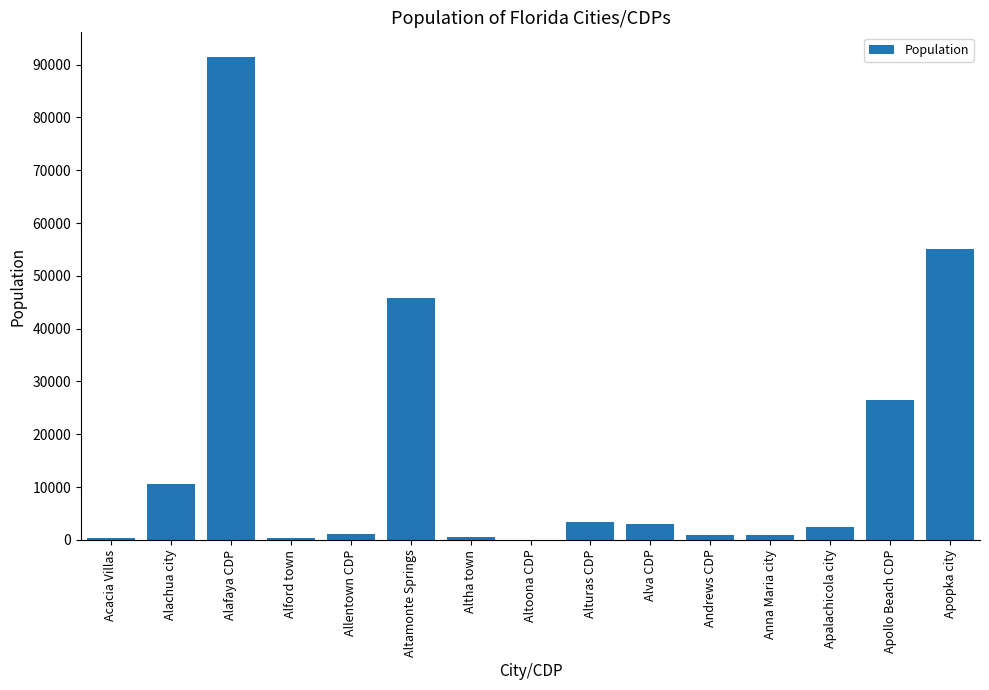

The chart shows a value of 20864 at Apopka city. True or false?

False